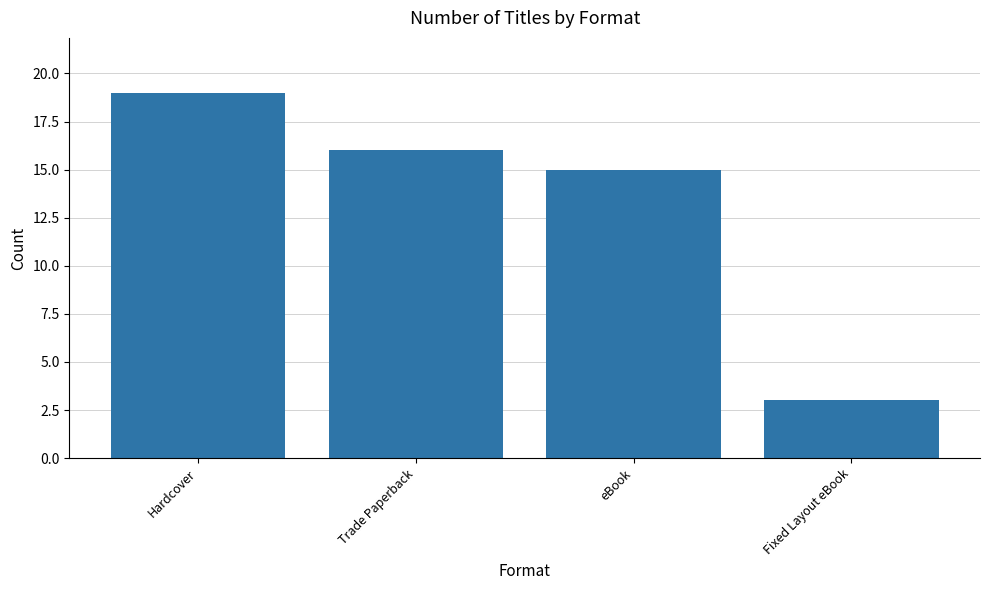

What position from the left is Trade Paperback?

2